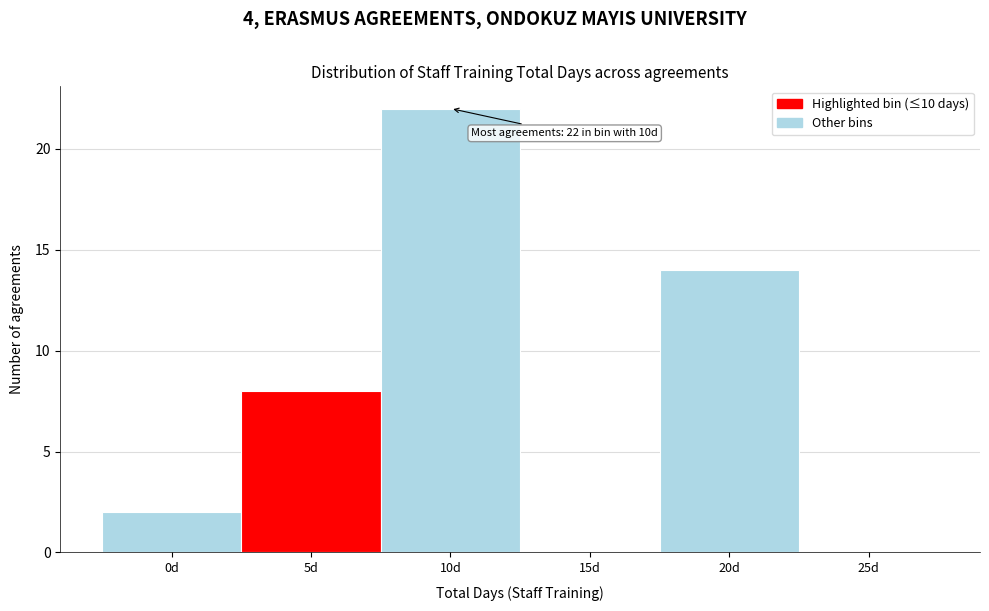

Reading left to right, list all the values displayed in this chart.

0d=2	5d=8	10d=22	15d=0	20d=14	25d=0